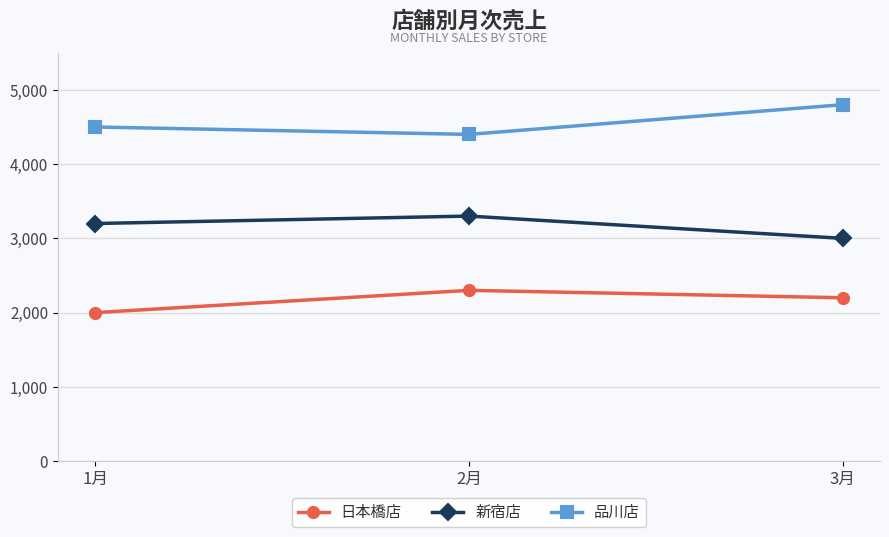

Read the 日本橋店 value at 1月.

2000